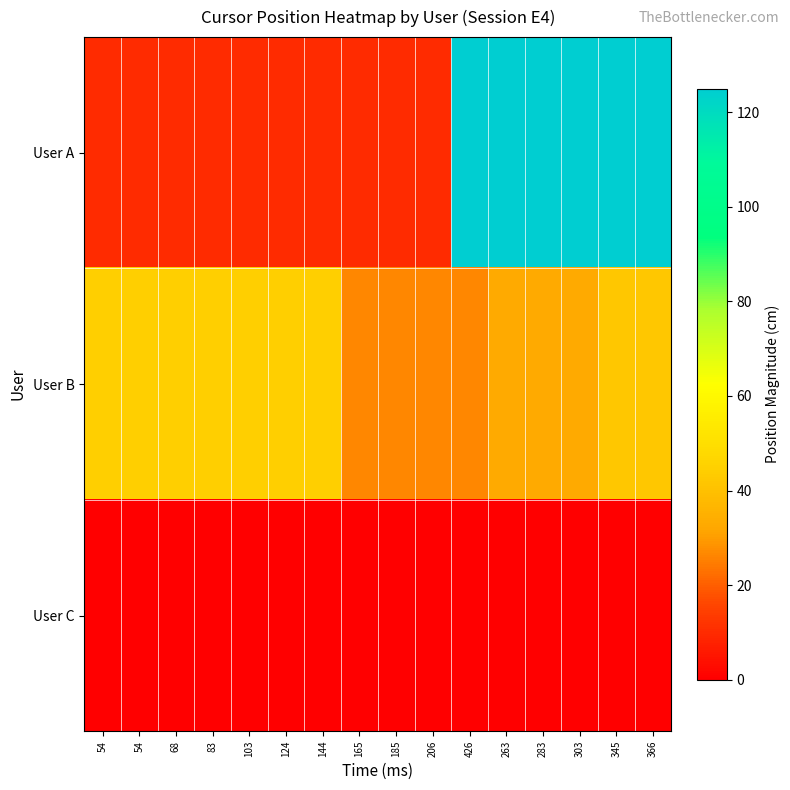

Which category has the lowest value across all series?

54